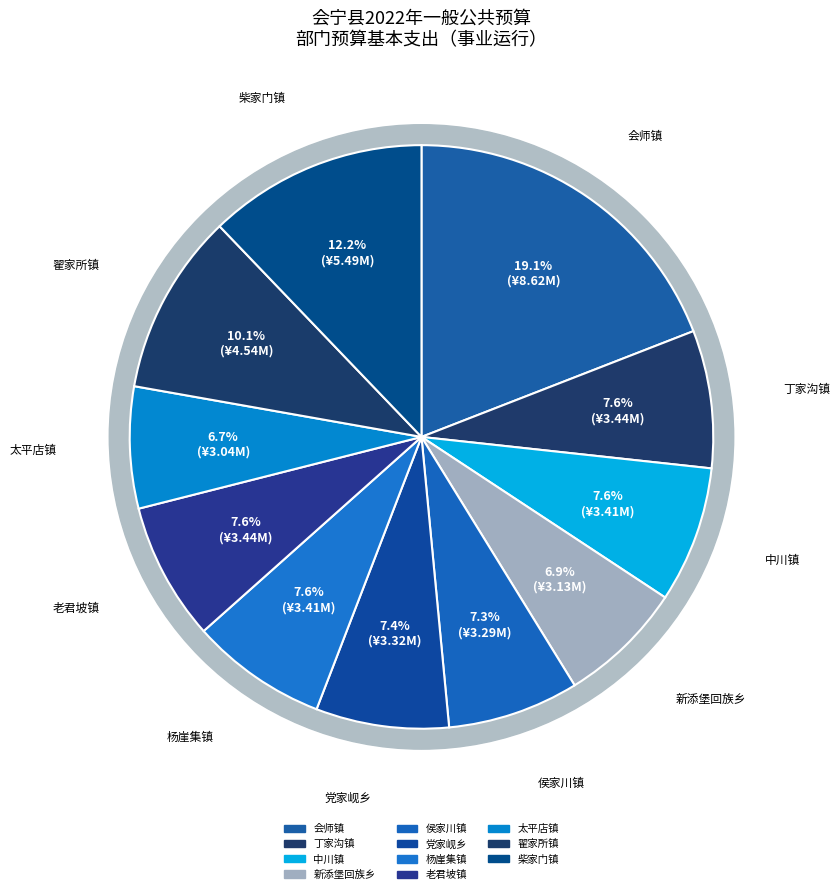

Rank the categories by value from highest to lowest.

事业运行（会师镇）, 事业运行（柴家门镇）, 事业运行（翟家所镇）, 事业运行（老君坡镇）, 事业运行（丁家沟镇）, 事业运行（杨崖集镇）, 事业运行（中川镇）, 事业运行（党家岘乡）, 事业运行（侯家川镇）, 事业运行（新添堡回族乡）, 事业运行（太平店镇）